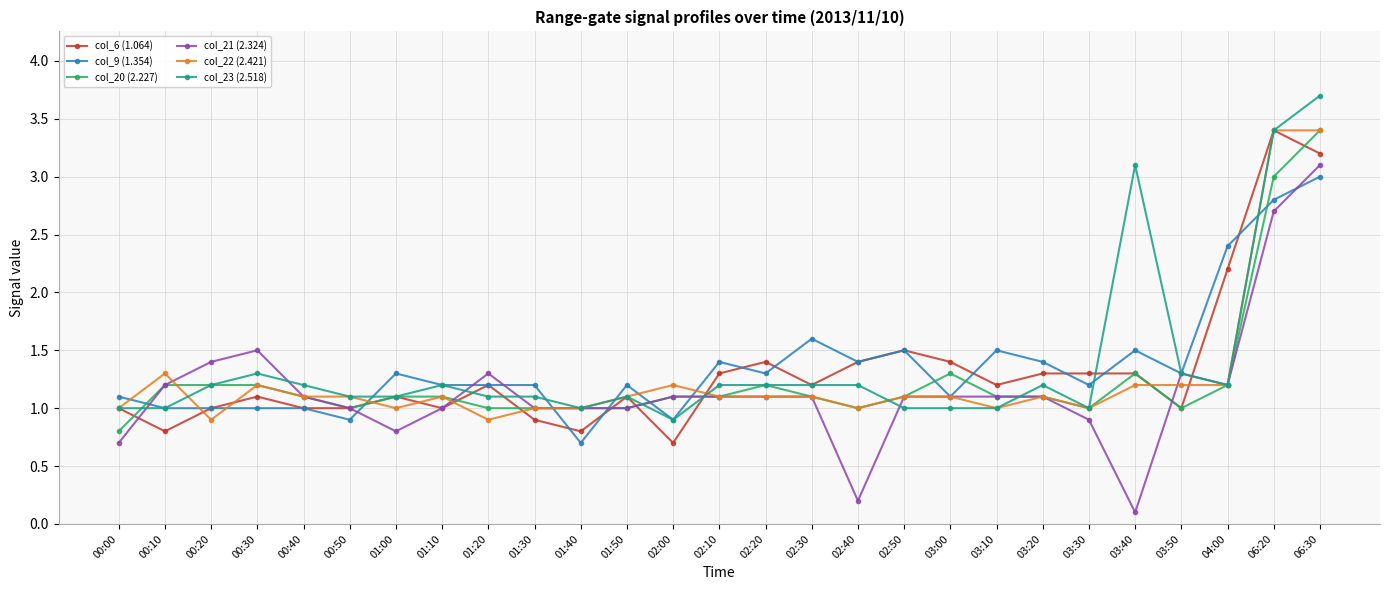

At which category does the chart reach its minimum across all series?

03:40